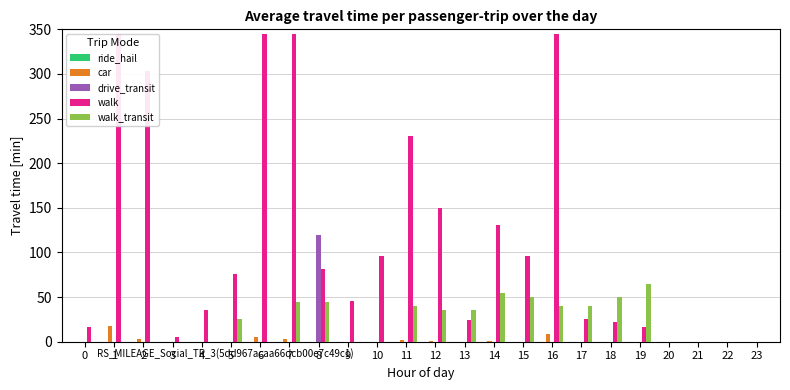

Which series changed the most between 5 and 23?

walk